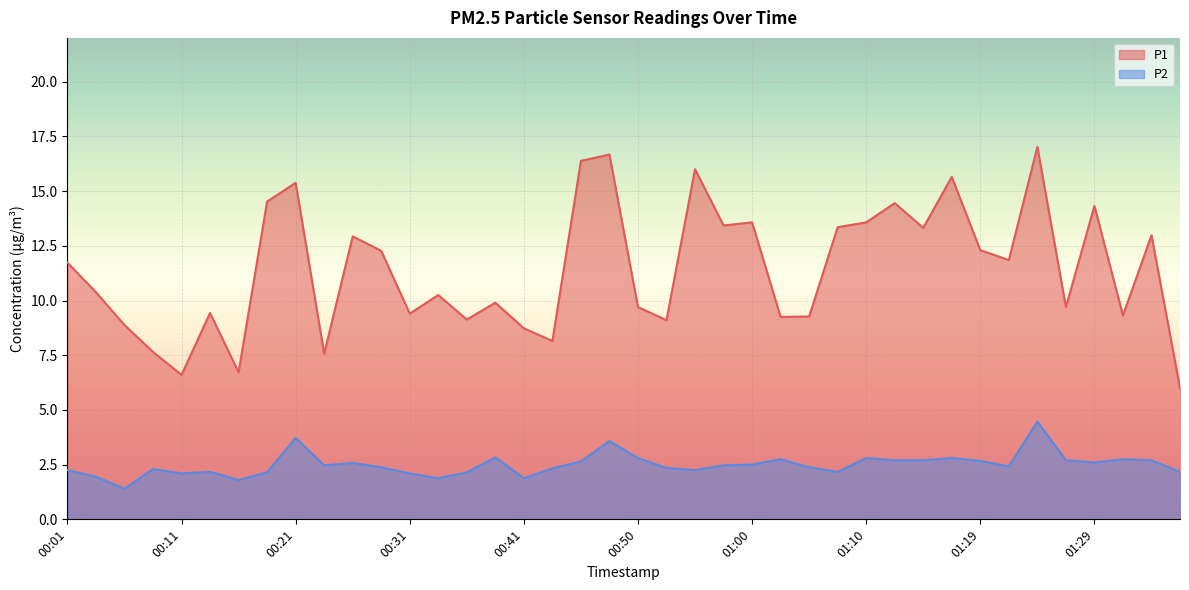

How many lines are shown in the chart?

2